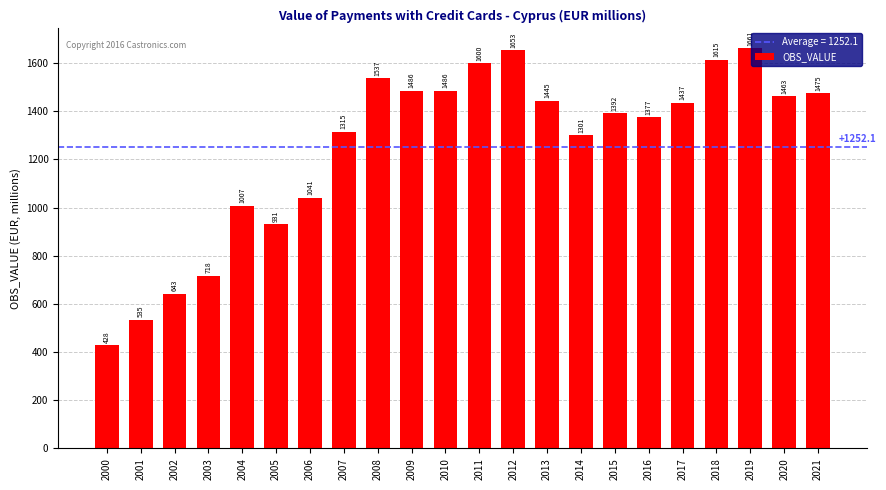

What is the value of the 9th bar from the left?

1536.9